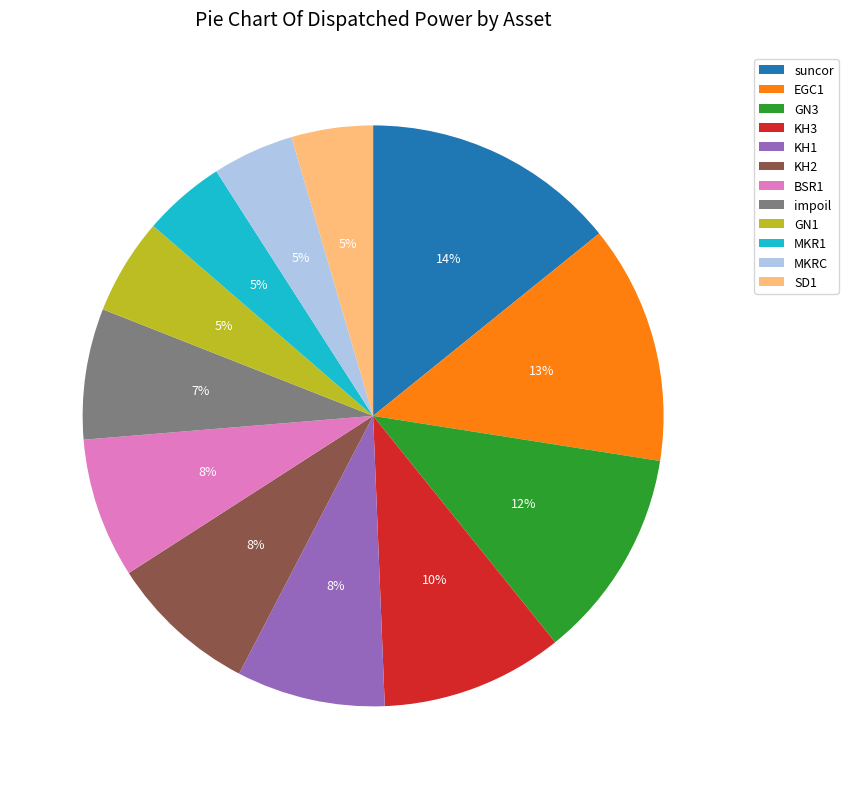

How many segments does this pie chart have?

12